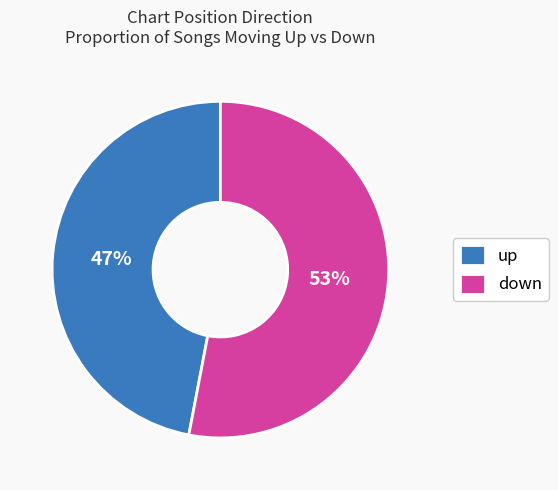

To the nearest percent, what percentage of the pie is down?

53%